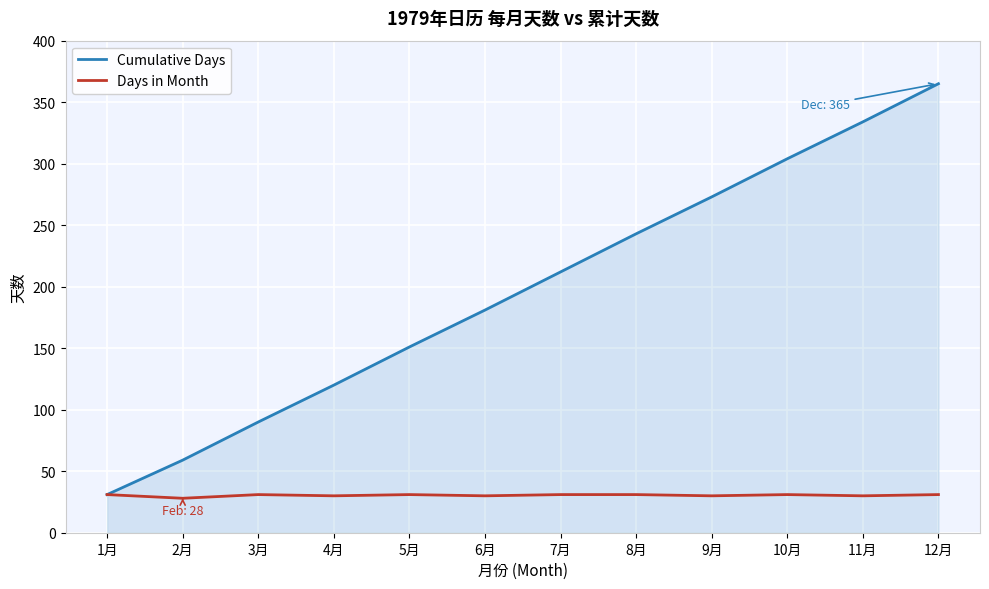

Rank the series by their average value, from highest to lowest.

Cumulative Days, Days in Month